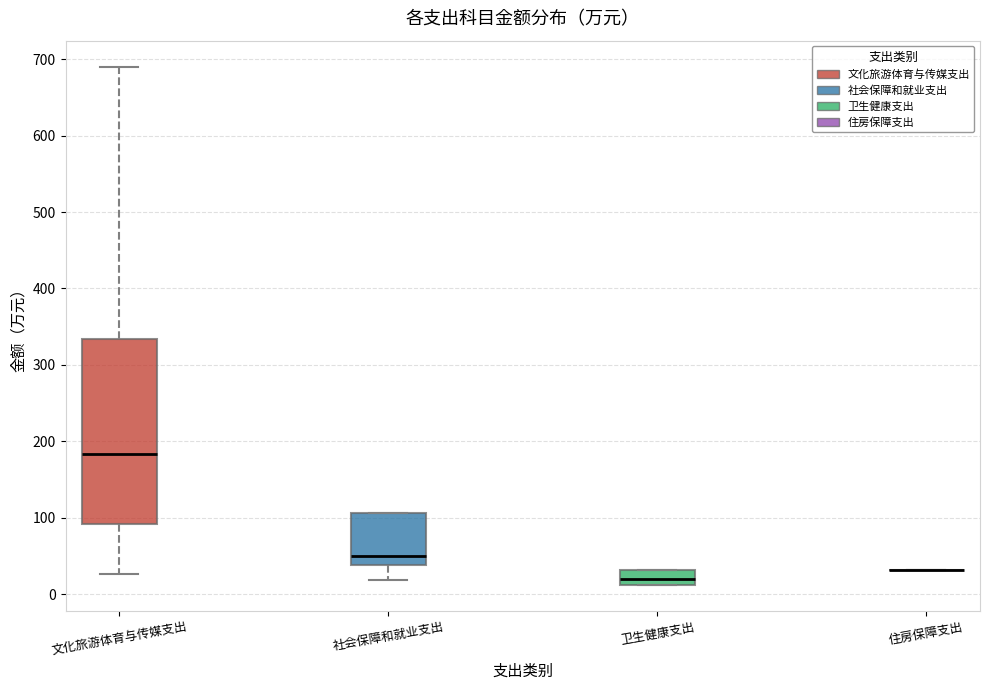

Reading left to right, transcribe this box plot: for each box, give where its median line is, the range the box spans, and where its two whiskers end, as read against the y-axis. The values are not printed on the chart, so give them approximately, as read against the axis.

文化旅游体育与传媒支出: median 180, box 90 to 330, whiskers 30 to 690
社会保障和就业支出: median 50, box 40 to 110, whiskers 20 to 110
卫生健康支出: median 20, box 10 to 30, whiskers 10 to 30
住房保障支出: box collapsed to a line at 30, whiskers 30 to 30